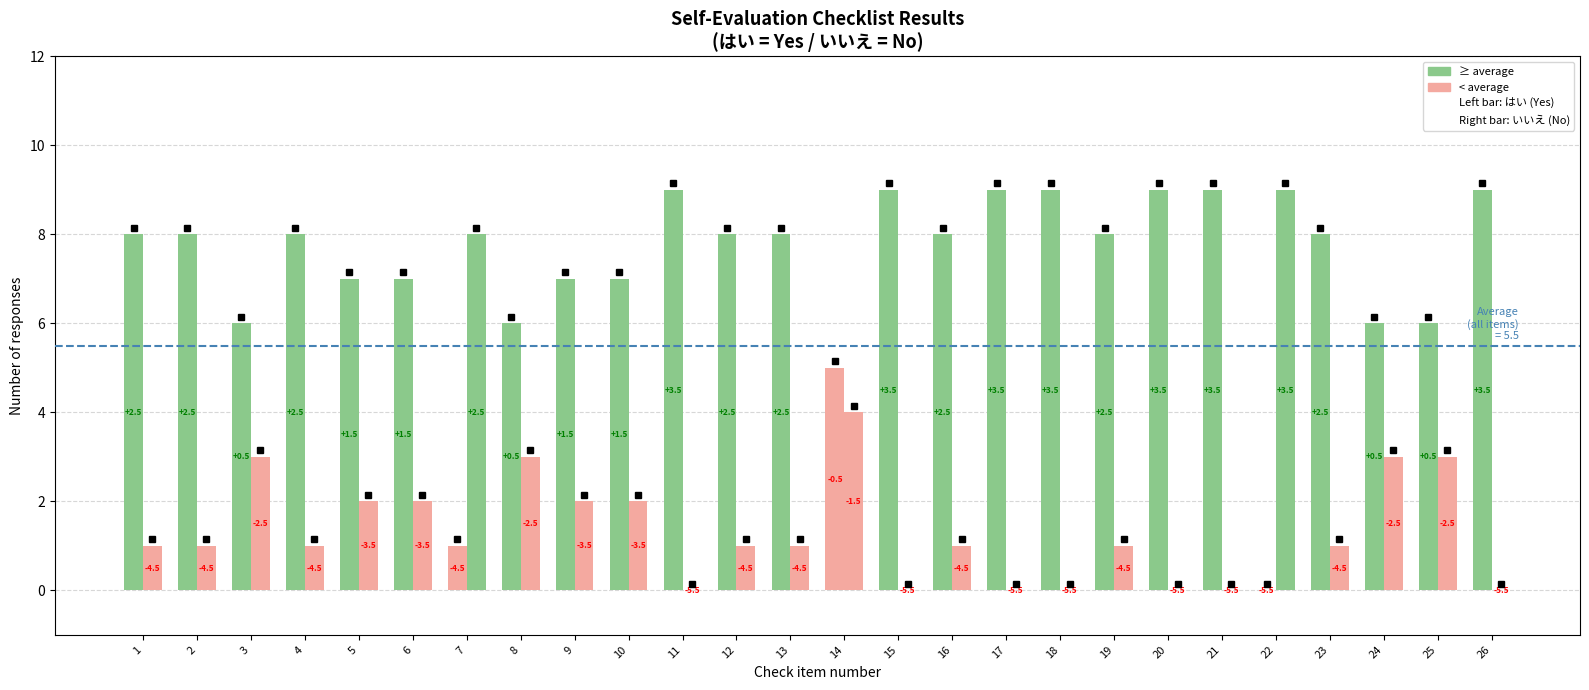

How many bars are there in each group?

2